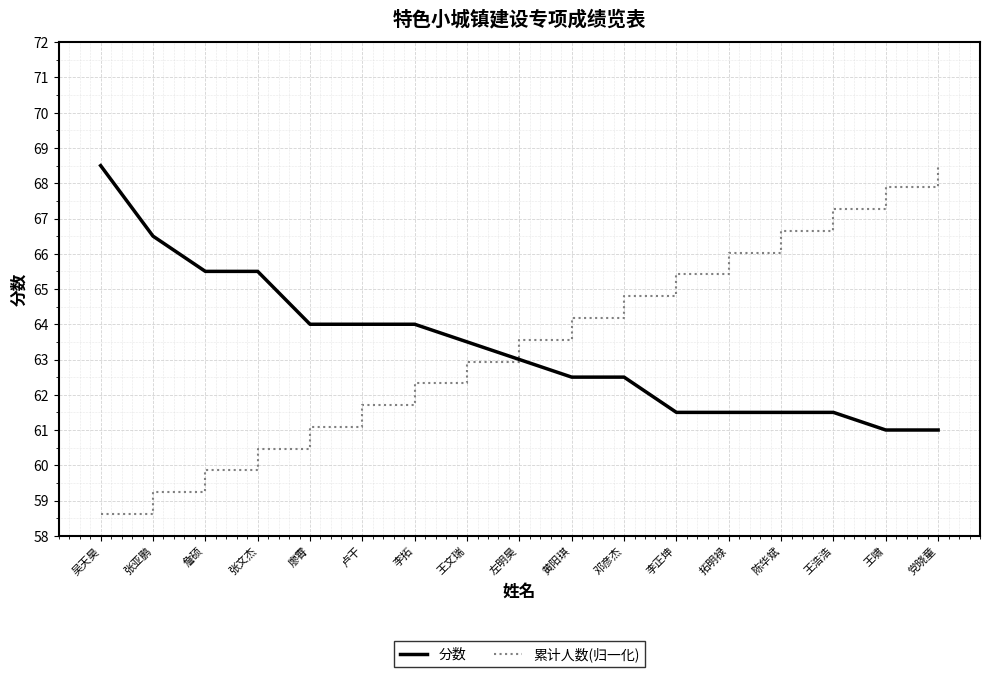

What is the sum of the 累计人数(归一化) values at 张亚鹏 and 王啸?

127.1